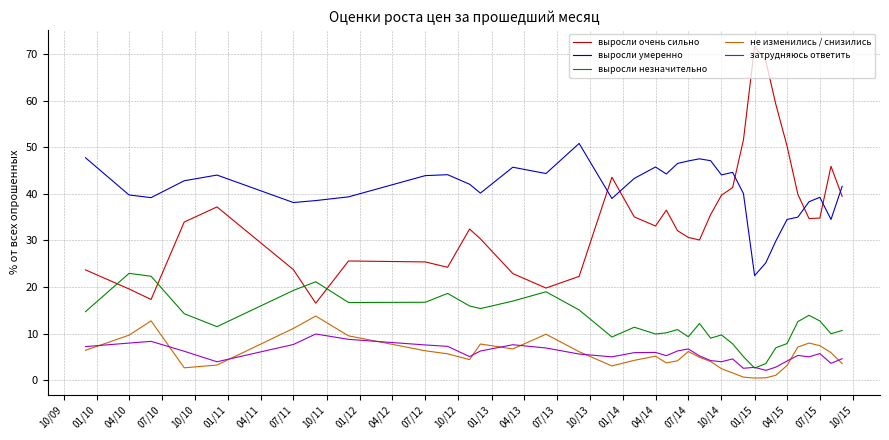

Rank the series by their maximum value, from highest to lowest.

выросли очень сильно, выросли умеренно, выросли незначительно, не изменились / снизились, затрудняюсь ответить